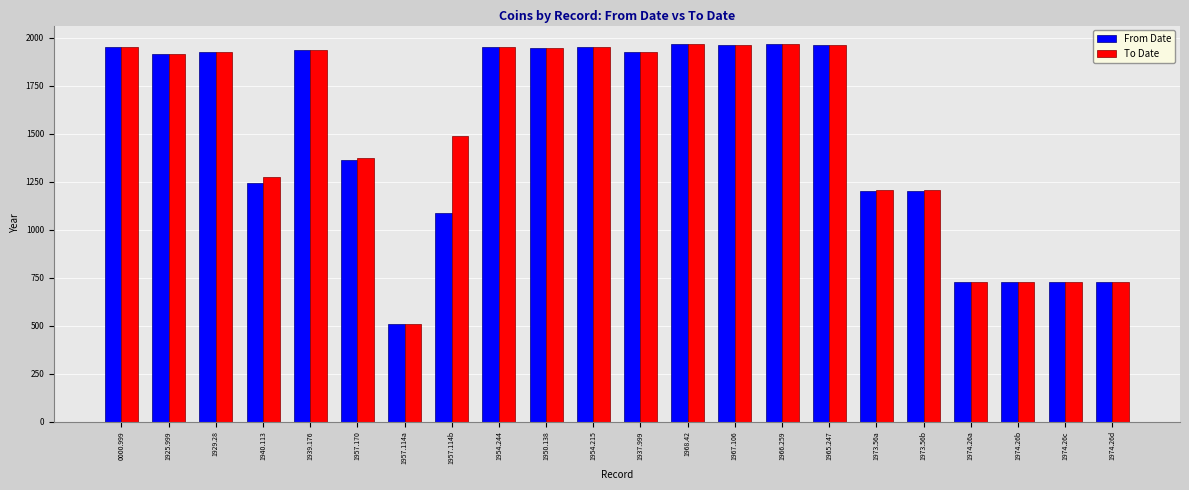

How many values in the To Date series are below 1925?

11